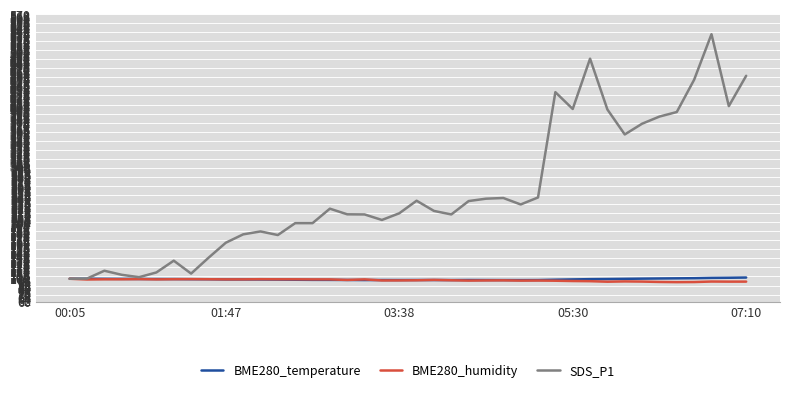

What is the lowest value of the BME280_humidity series?

94.0